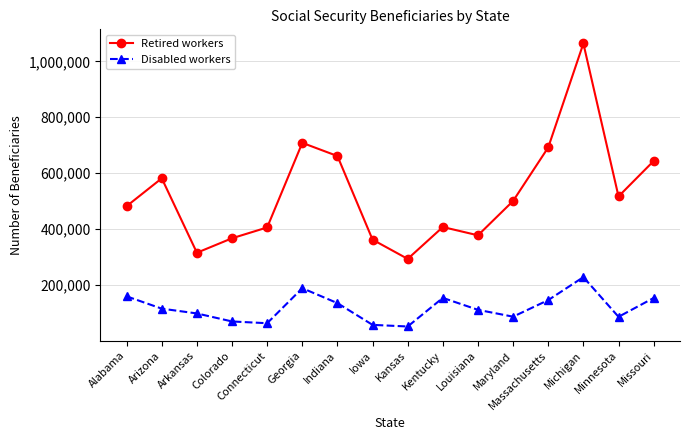

True or false: Disabled workers has more than 2 points higher than both neighbors.

True